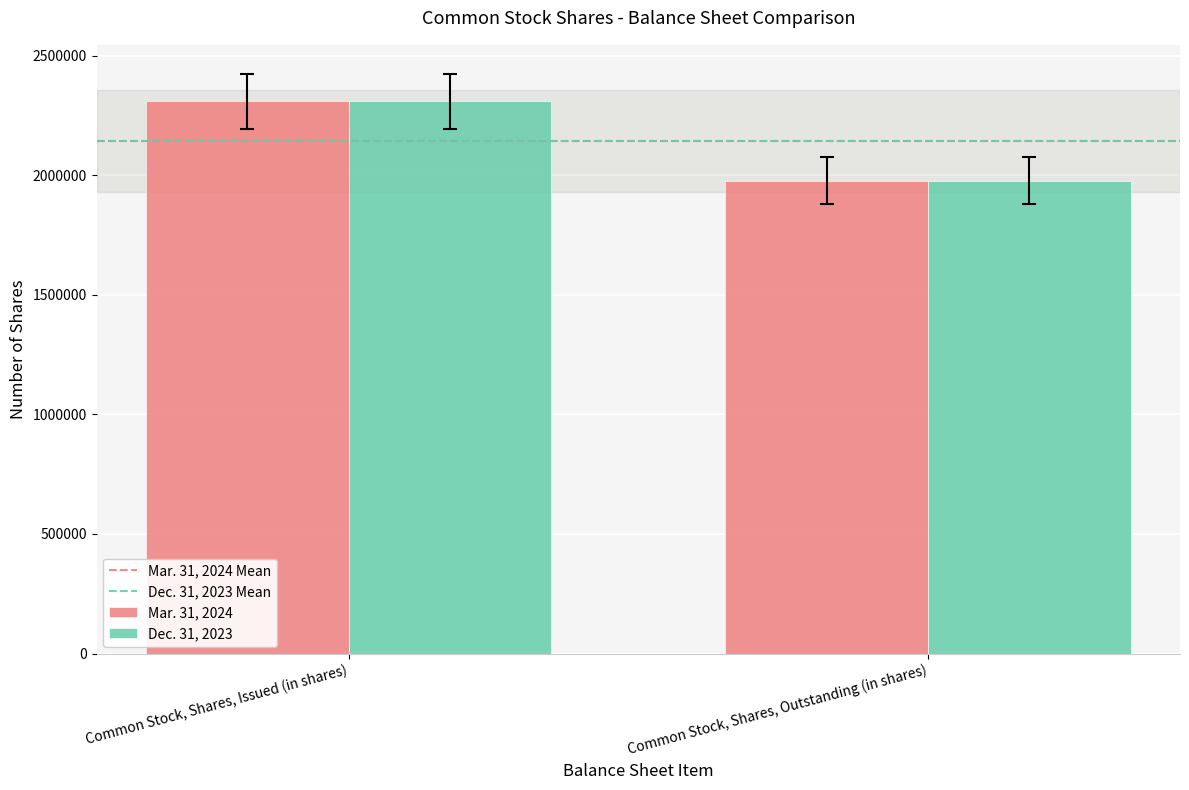

What is the minimum value for Mar. 31, 2024?

1977152